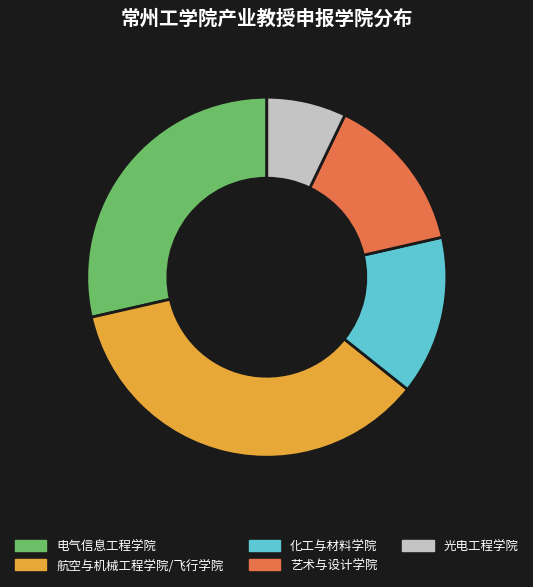

Which slice is the largest?

航空与机械工程学院/飞行学院